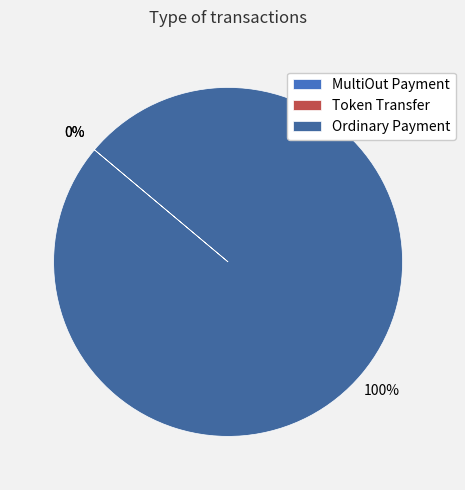

Does any single category account for the majority?

Yes